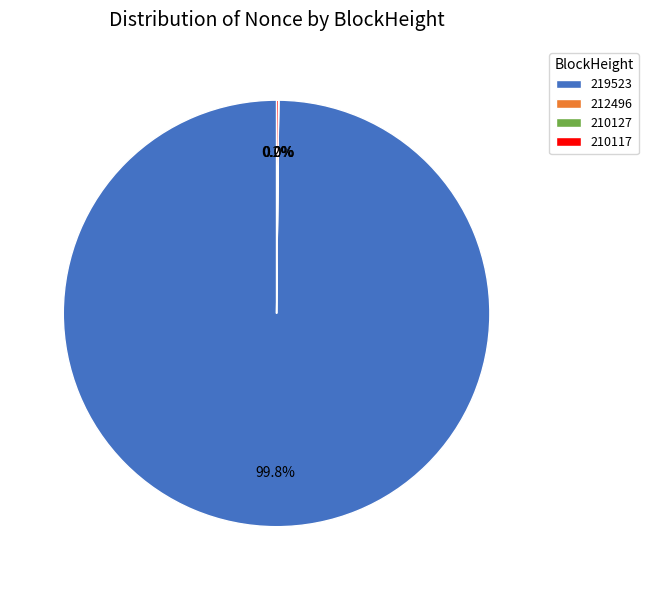

Combined, what portion of the pie is 210117 and 210127?

0.2%